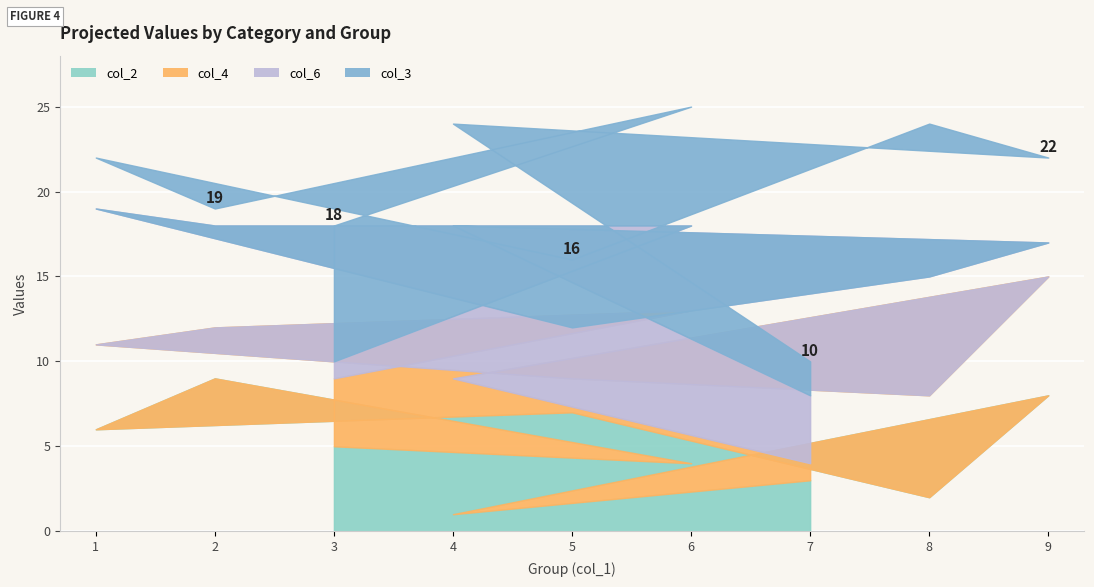

True or false: col_4 has more than 1 interior local peaks.

True